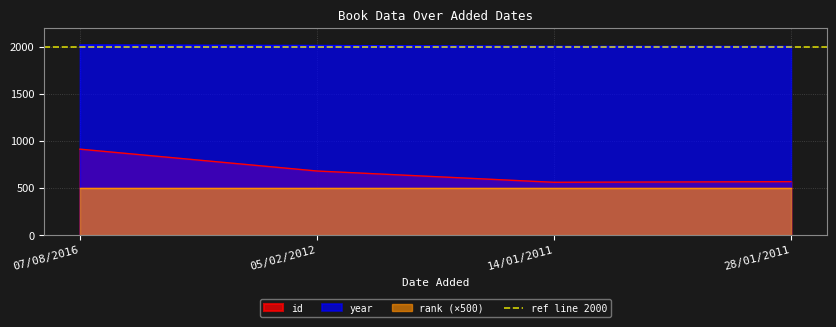

What value does the year series have at 14/01/2011?

2002